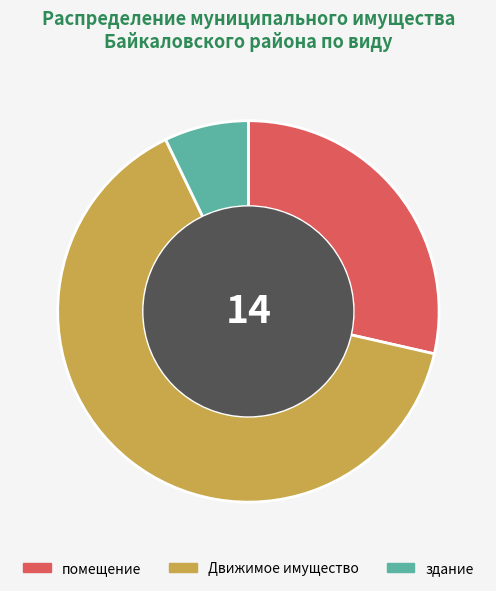

How many slices are in this pie chart?

3